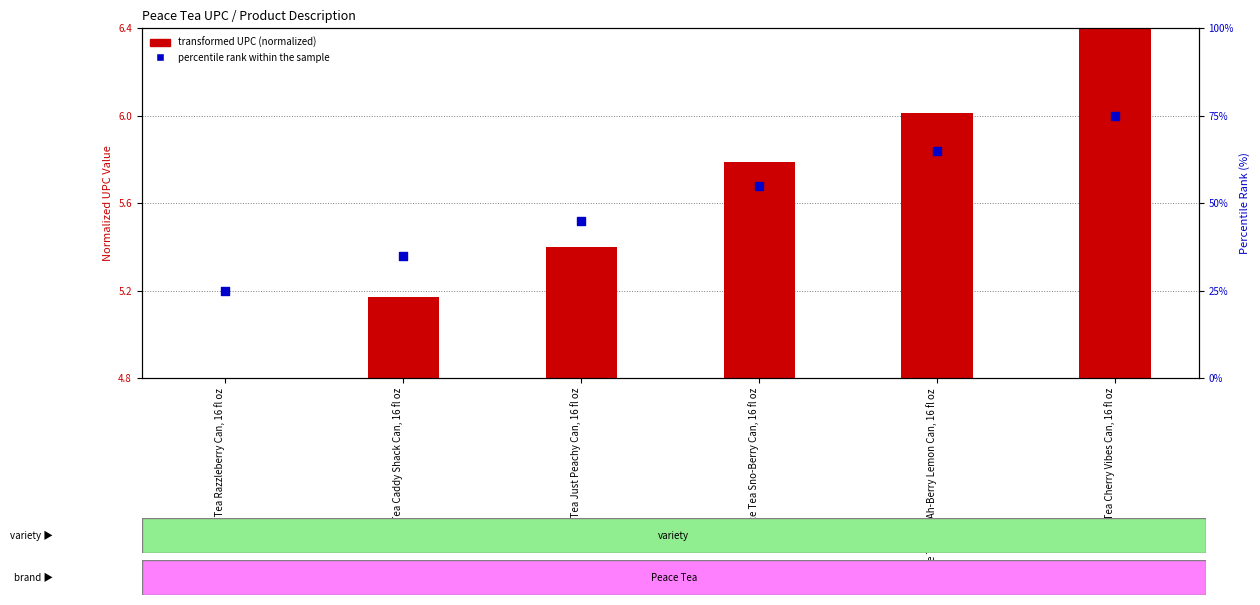

What is the total value across all series at Peace Tea Cherry Vibes Can, 16 fl oz?

81.4